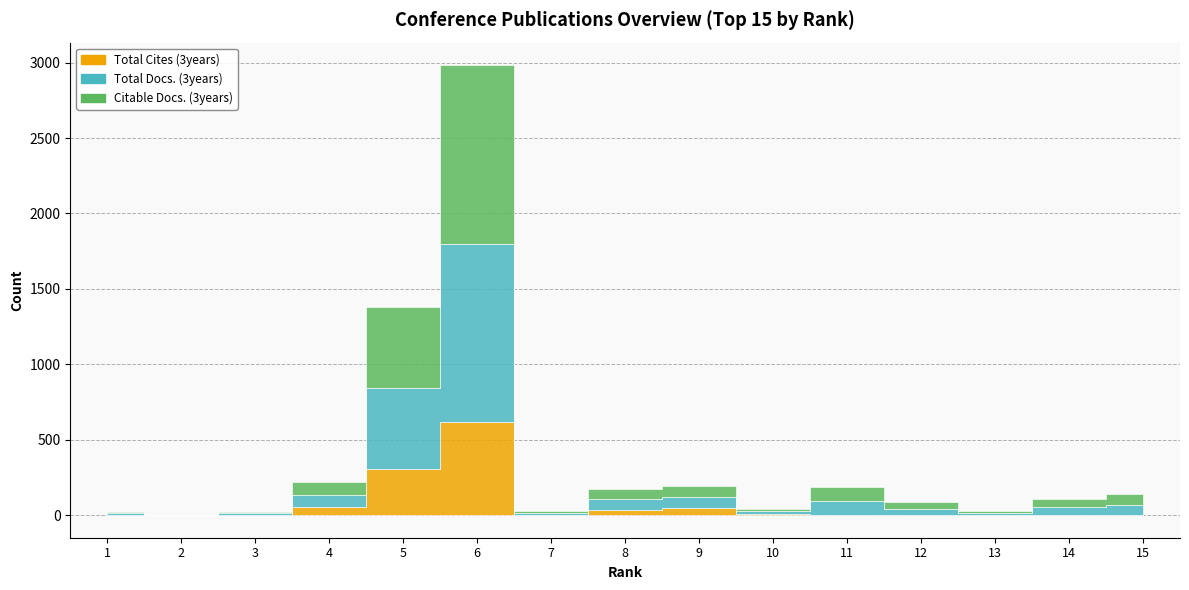

How many values in the Citable Docs. (3years) series exceed 53?

7